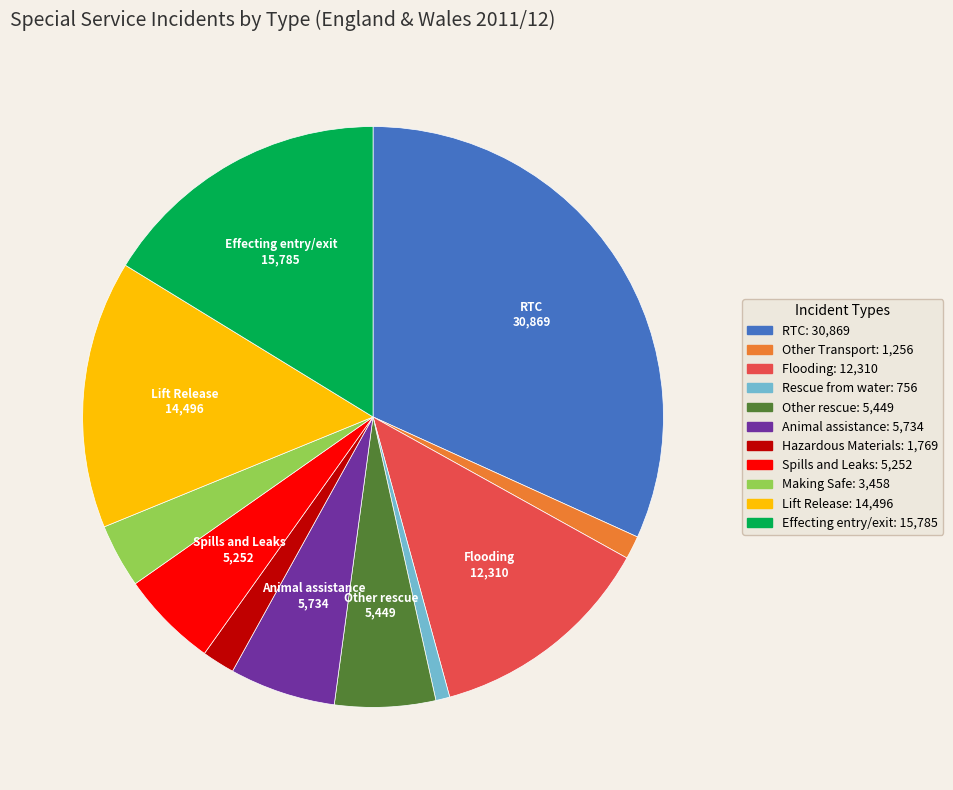

Is there any slice that represents more than half of the pie?

No